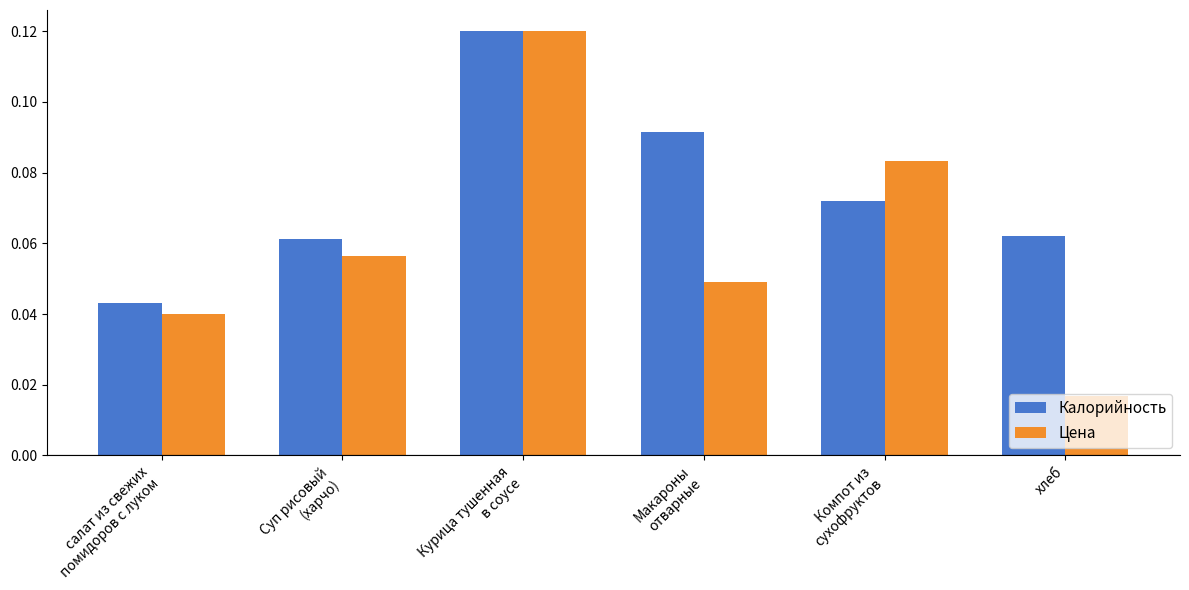

Count the number of categories in the chart.

6